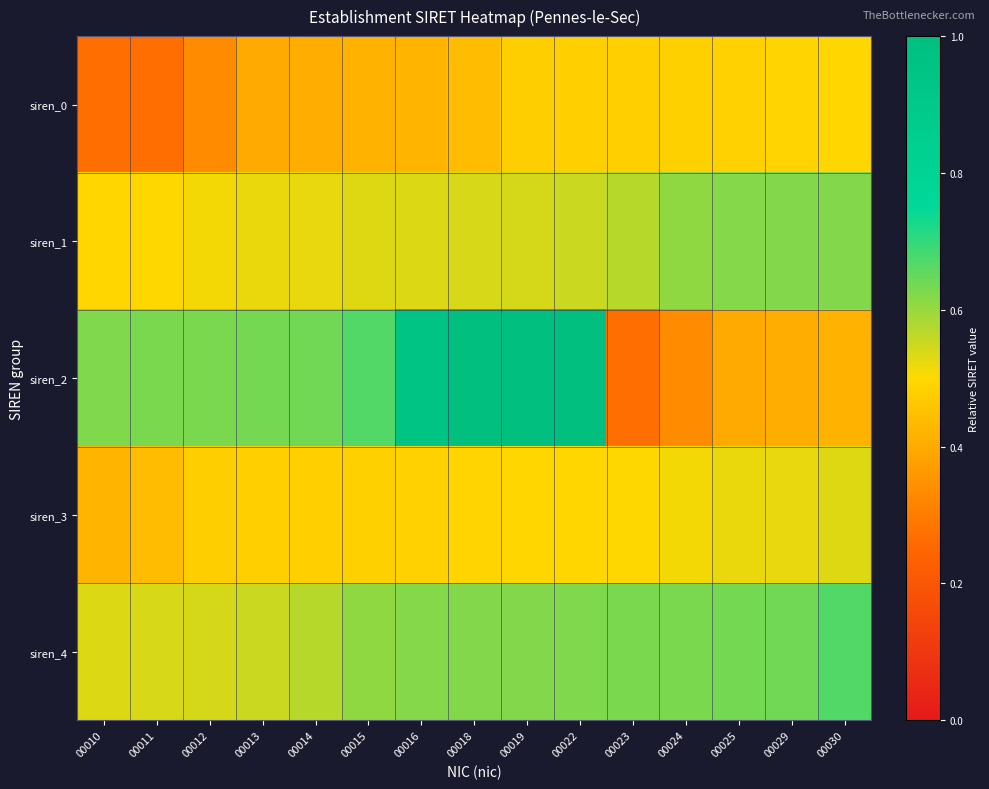

Between 00015 and 00029, which is larger?

00029